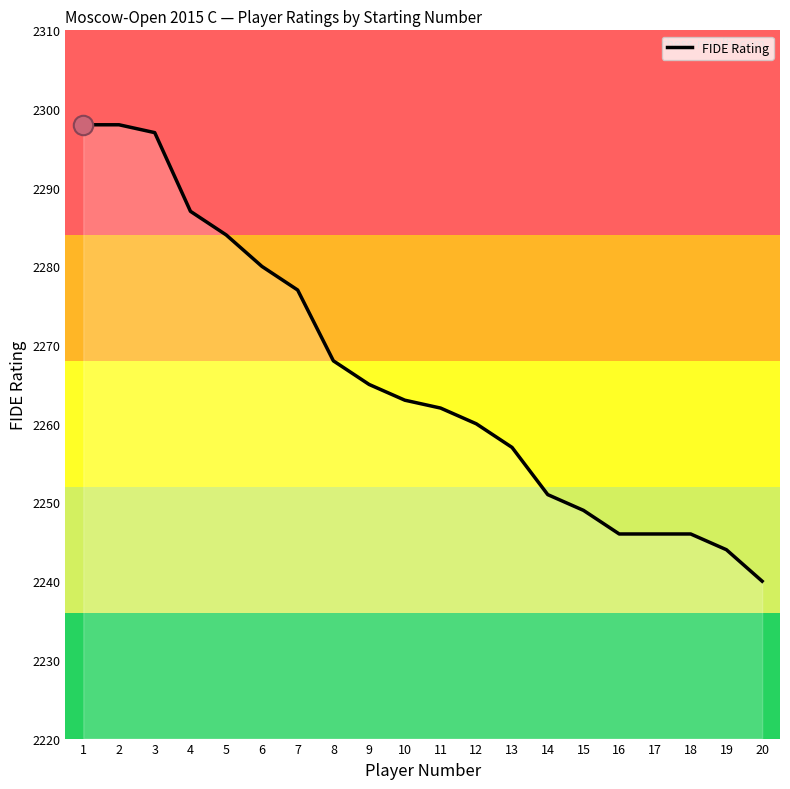

What is the greatest value displayed?

2298